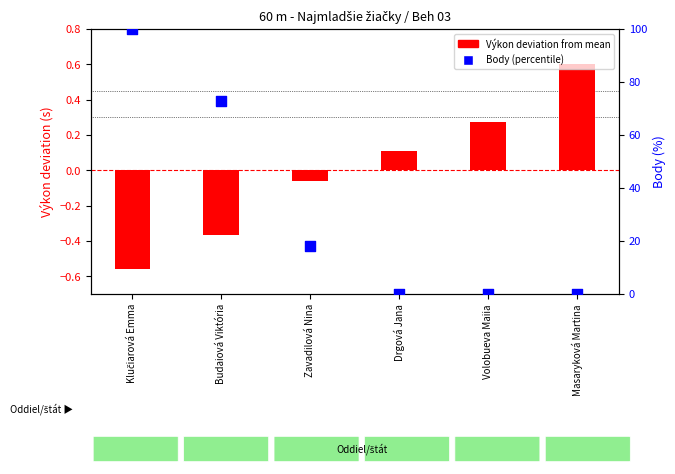

At how many categories does at least one series exceed 57?

2